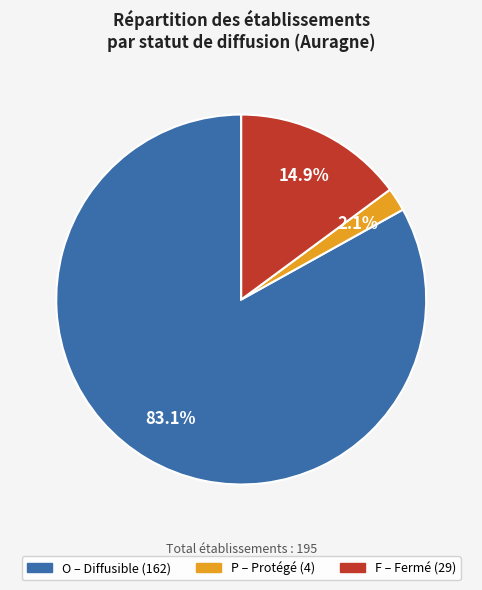

To the nearest percent, what is the average slice percentage?

33%